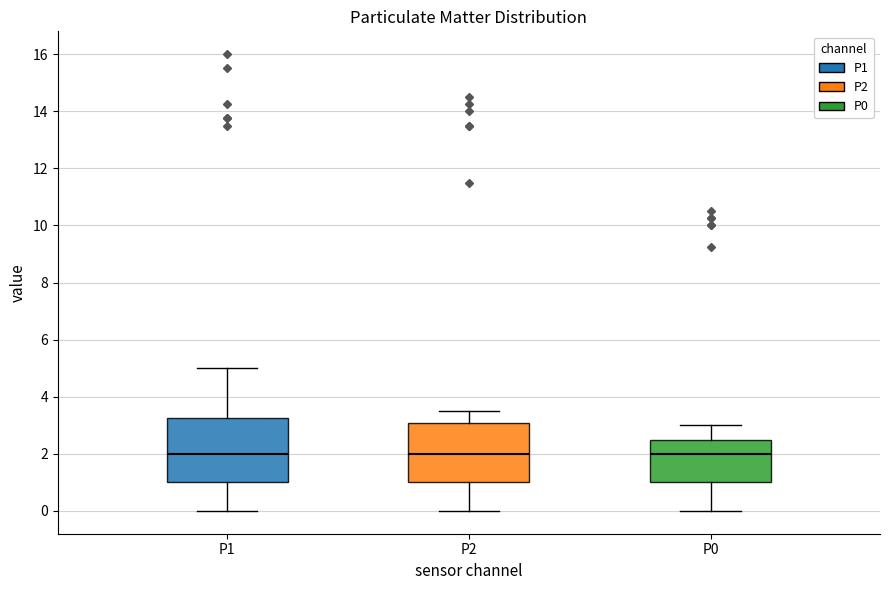

Where does the upper whisker of the box for P2 end on the y-axis? The values are not printed on the chart, so give them approximately, as read against the axis.

3.6